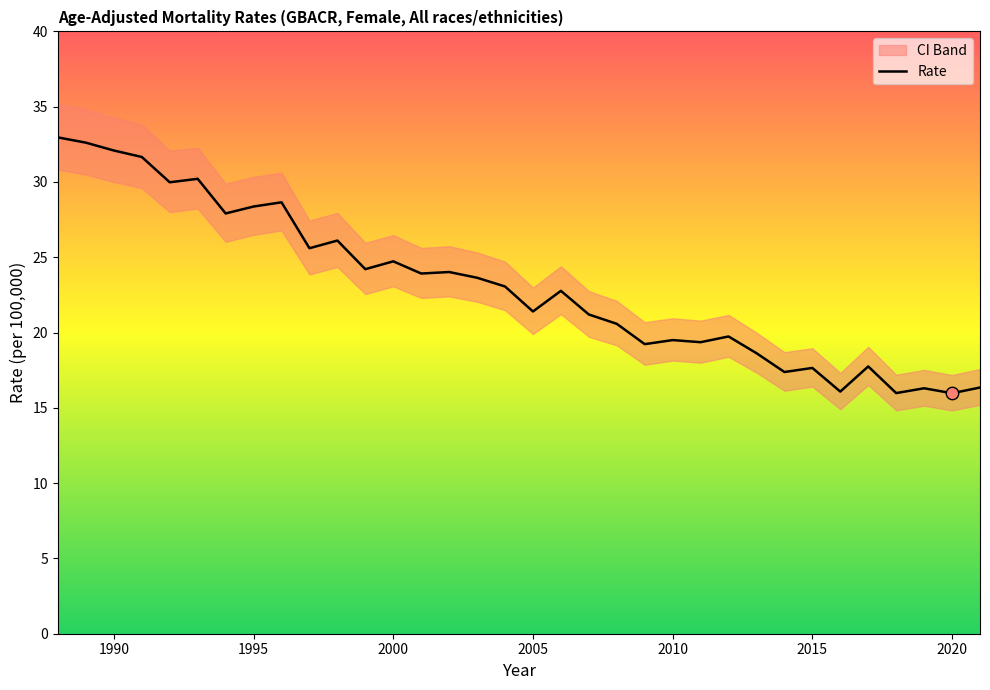

What is the minimum value for Rate?

16.0